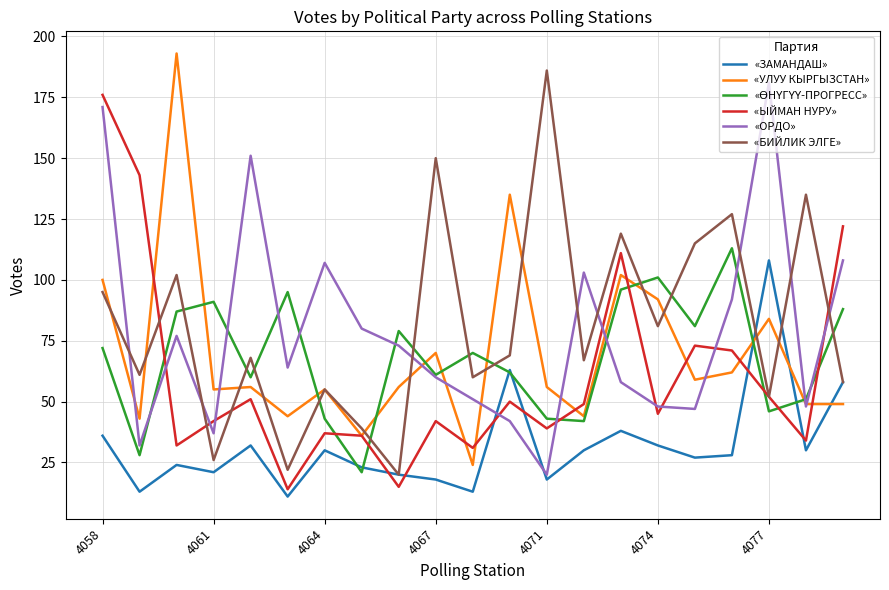

What is the maximum value shown in the chart?

193